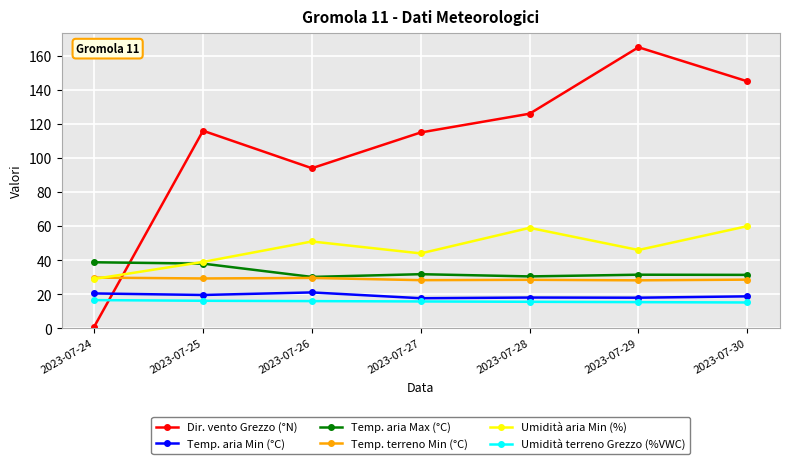

True or false: Temp. aria Min (°C) and Temp. terreno Min (°C) cross at least once.

False